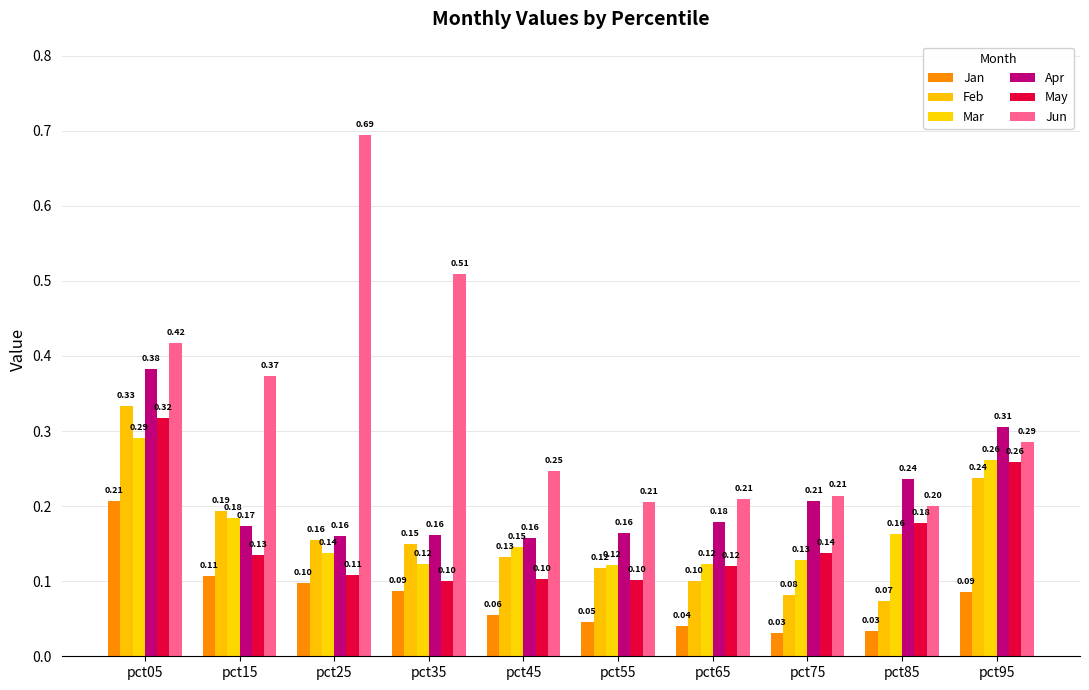

Rank the series at pct35 from lowest to highest value.

Jan, May, Mar, Feb, Apr, Jun